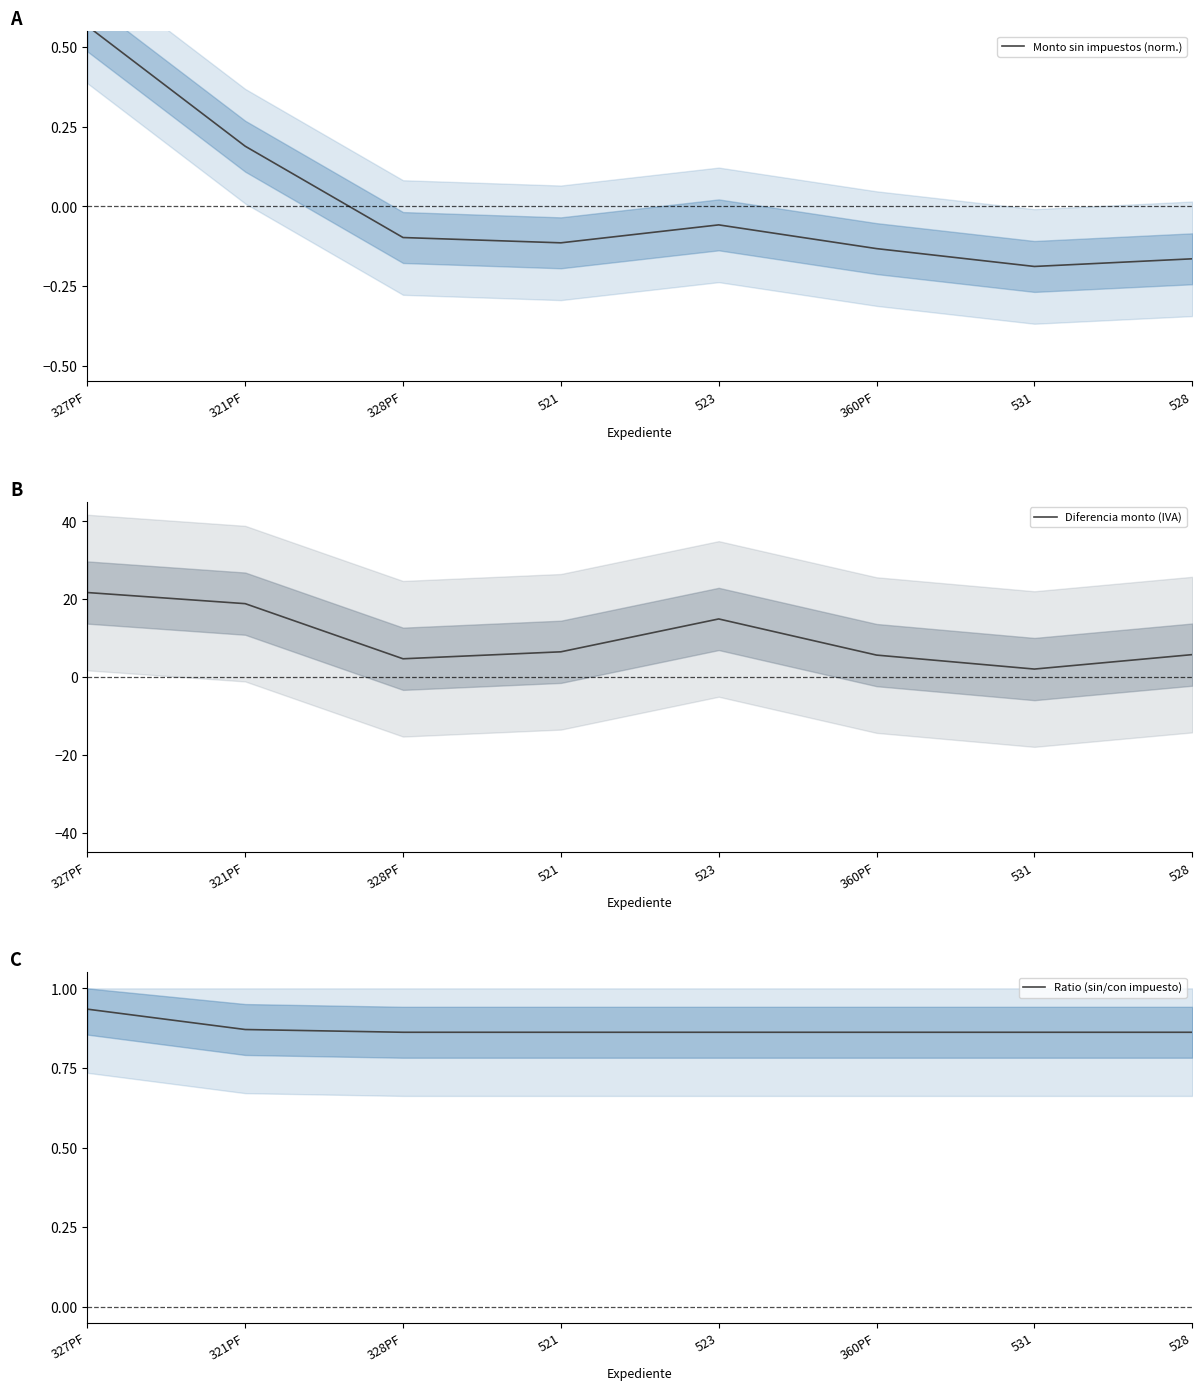

List the series in order of their peak value, highest first.

Diferencia monto (IVA), Ratio (sin/con impuesto), Monto sin impuestos (norm.)